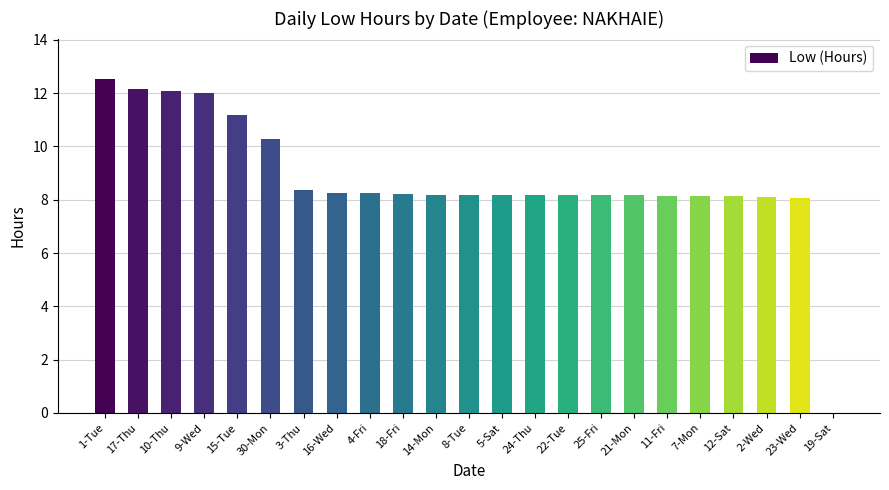

What is the ratio of the value at 15-Tue to the value at 3-Thu?

1.3